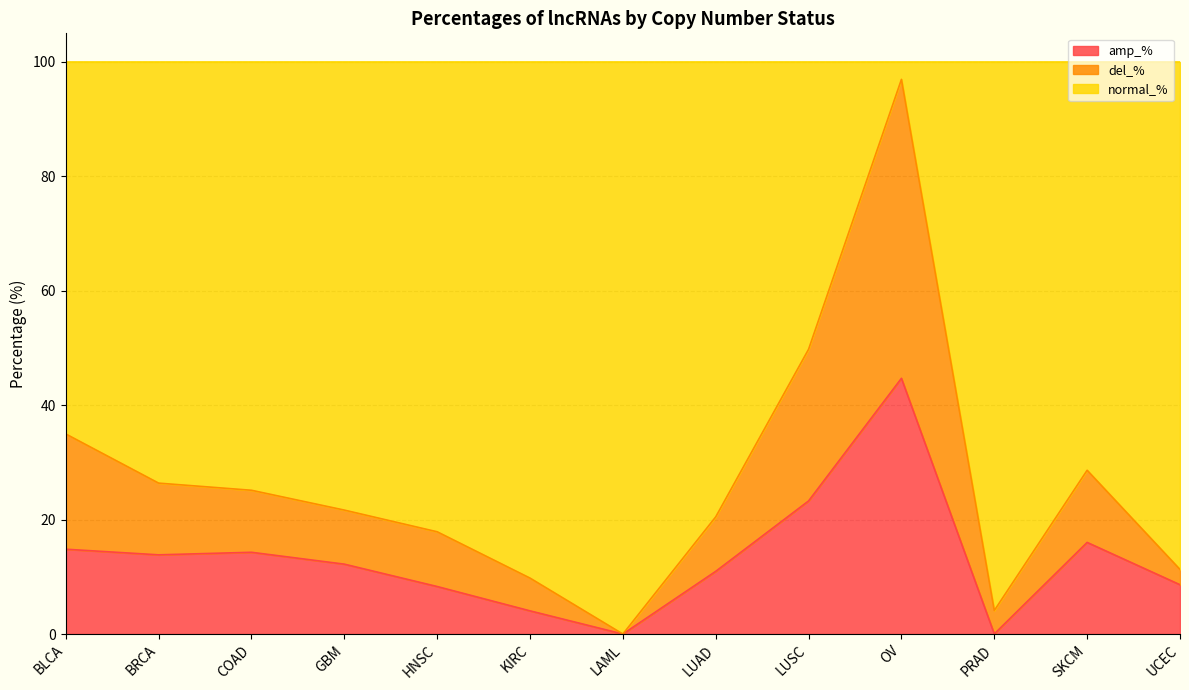

In del_%, how many points are lower than both neighbors (excluding endpoints)?

2